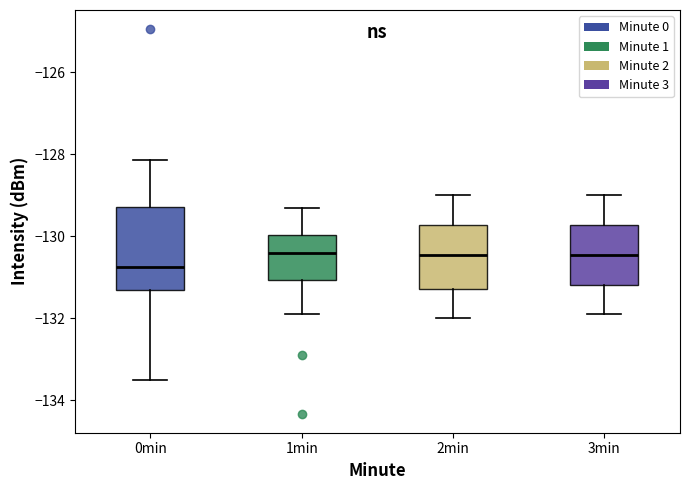

Reading left to right, transcribe this box plot: for each box, give where its median line is, the range the box spans, and where its two whiskers end, as read against the y-axis. The values are not printed on the chart, so give them approximately, as read against the axis.

0min: median -130.8, box -131.4 to -129.2, whiskers -133.4 to -128.2
1min: median -130.4, box -131.0 to -130.0, whiskers -131.8 to -129.2
2min: median -130.4, box -131.2 to -129.8, whiskers -132.0 to -129.0
3min: median -130.4, box -131.2 to -129.8, whiskers -131.8 to -129.0